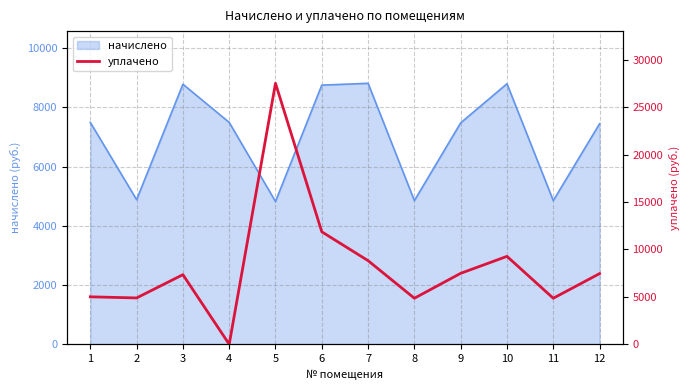

The value at 6 is 21163.4. True or false?

False